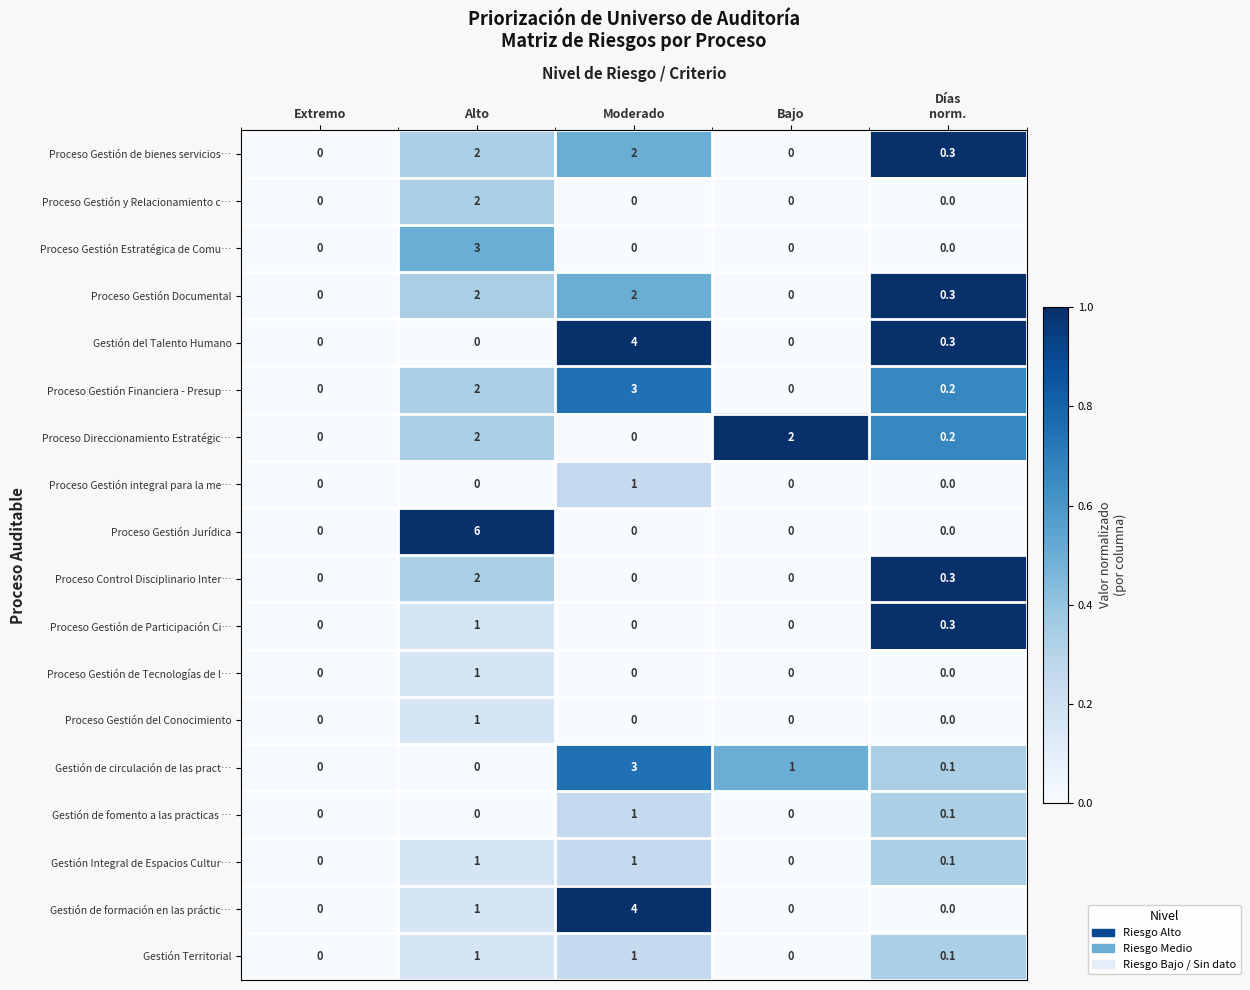

At which category does the chart reach its peak across all series?

Alto